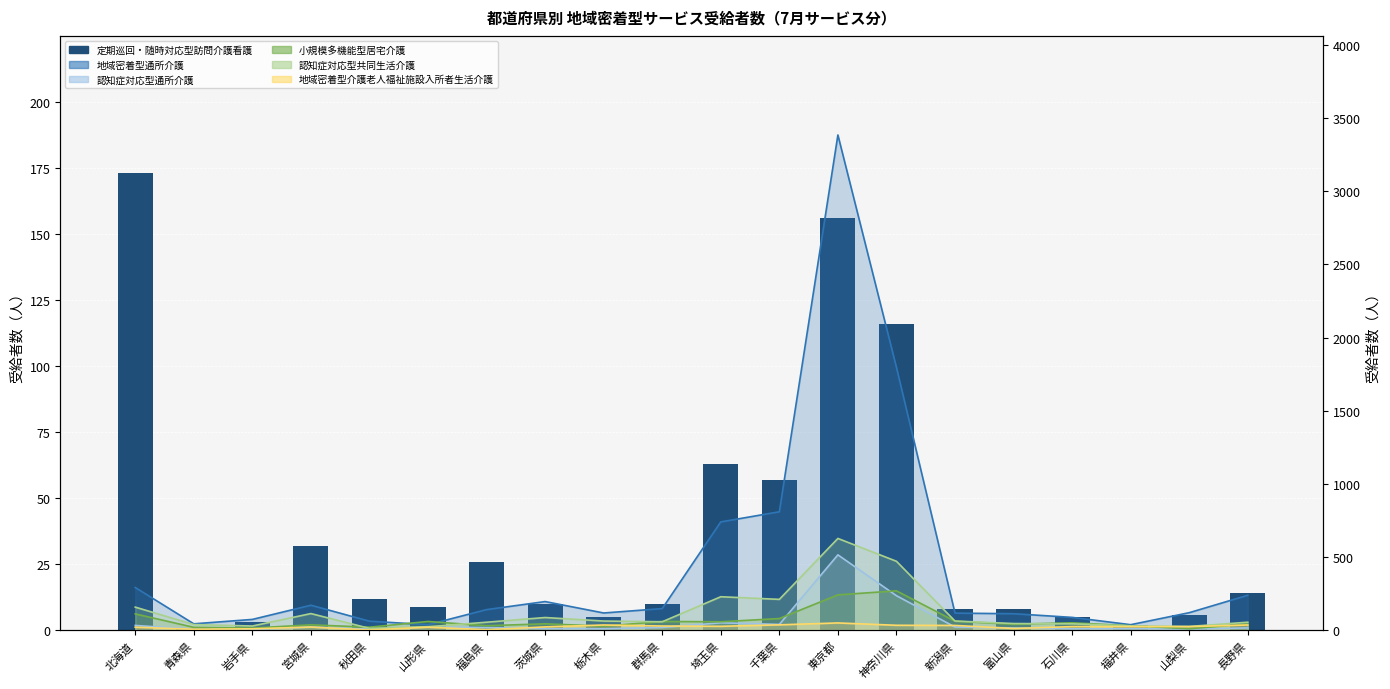

List the labels in order of value, largest first.

北海道, 東京都, 神奈川県, 埼玉県, 千葉県, 宮城県, 福島県, 長野県, 秋田県, 茨城県, 群馬県, 山形県, 新潟県, 富山県, 山梨県, 栃木県, 石川県, 岩手県, 福井県, 青森県